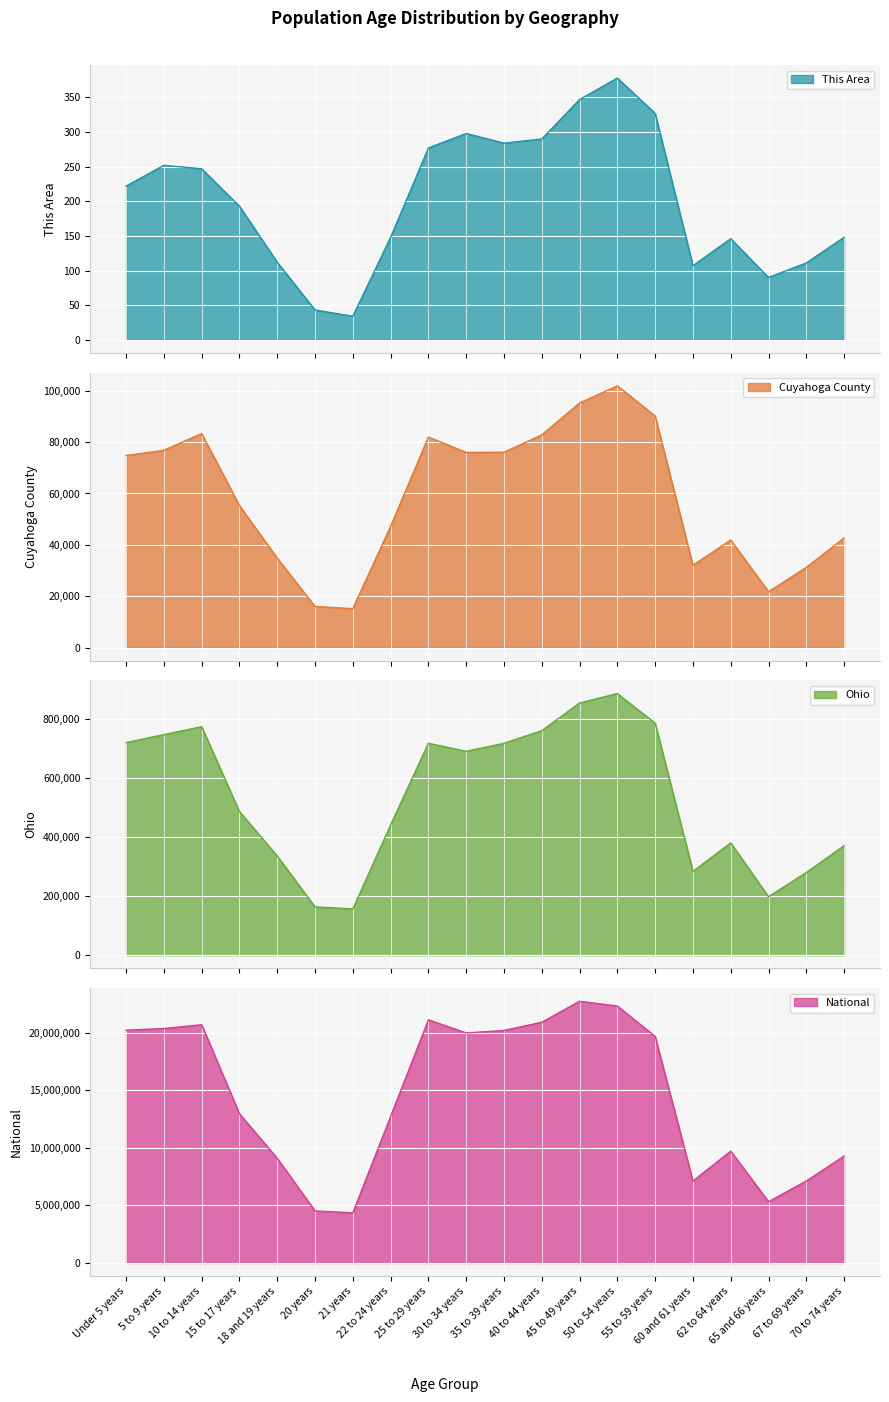

Between 67 to 69 years and 45 to 49 years, which is larger?

45 to 49 years